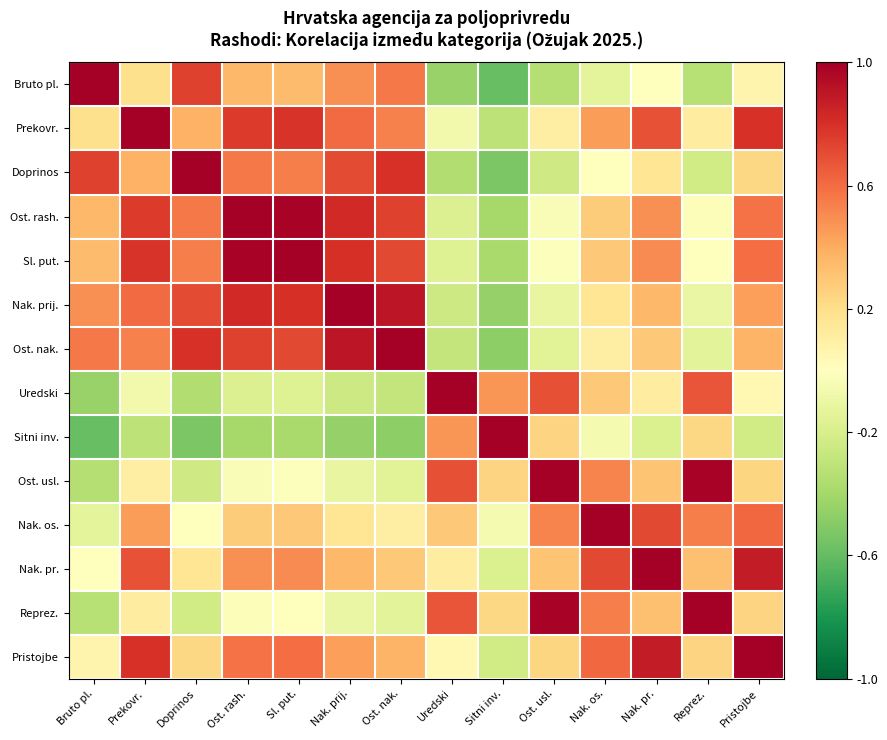

How many distinct data groups are displayed?

14